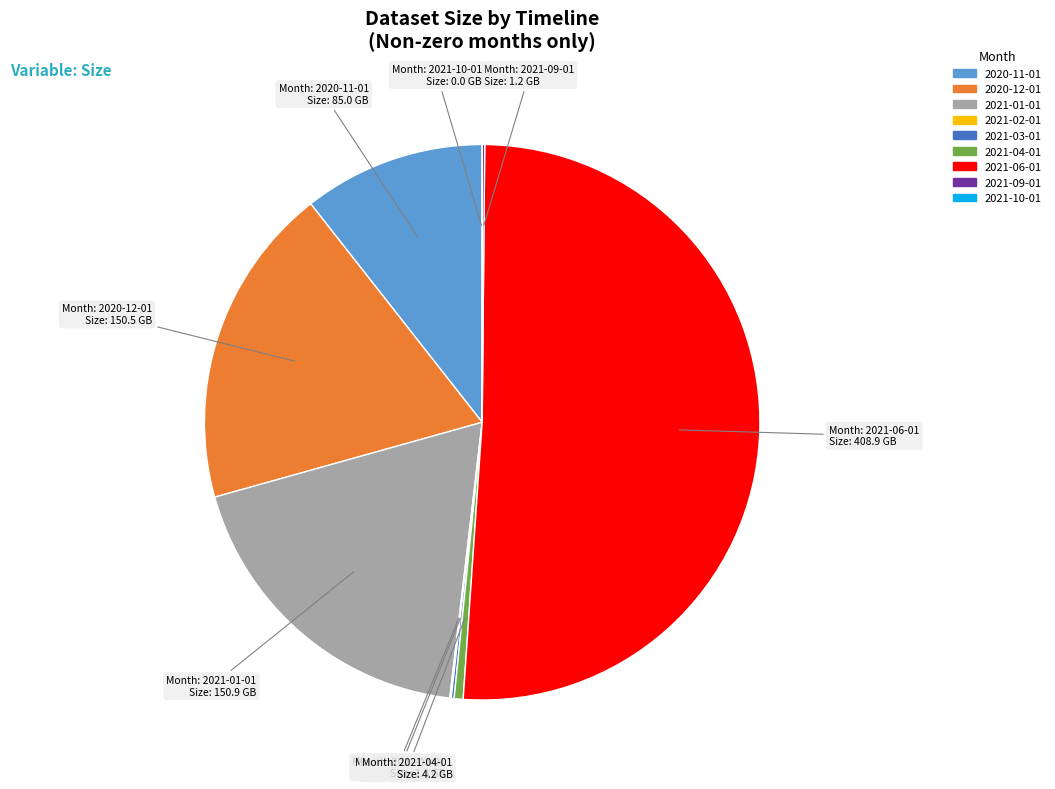

Which category has the biggest portion of the pie?

2021-06-01